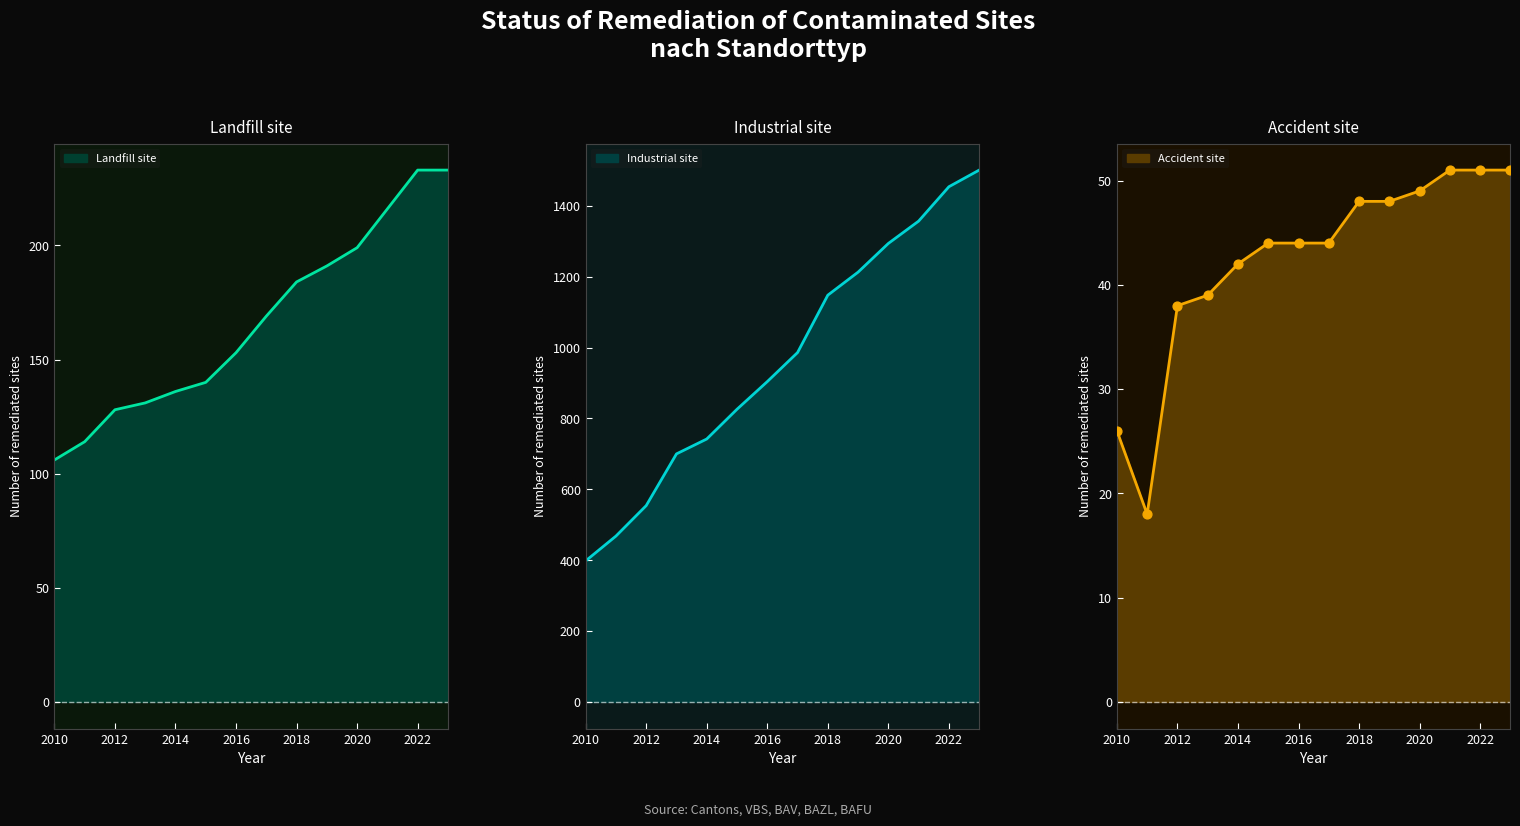

Which series has the largest total across all categories?

Industrial site